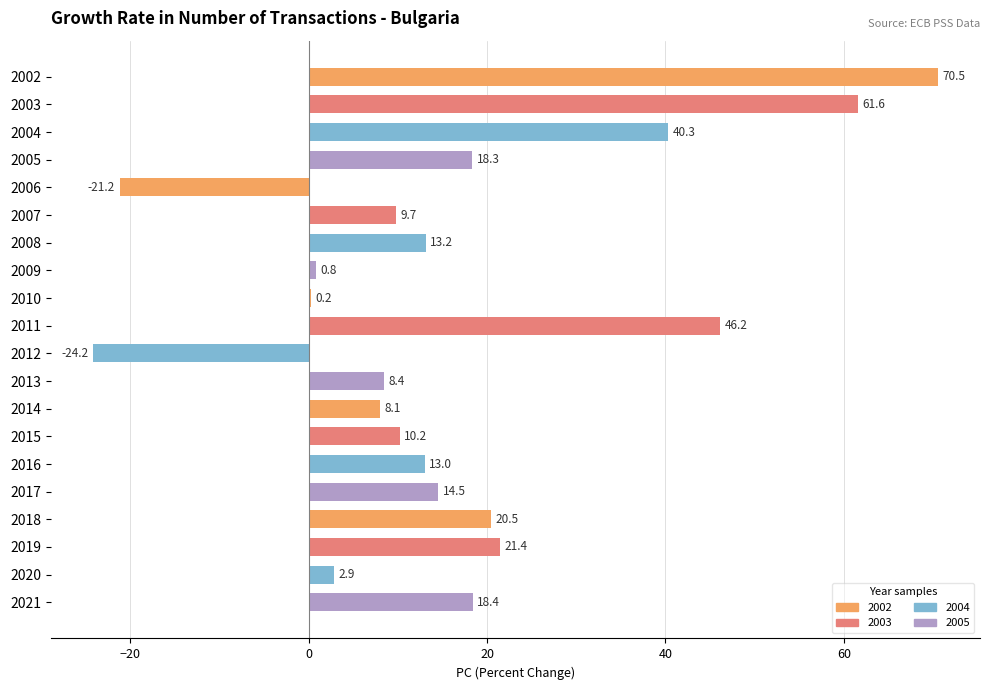

The value at 2005 is 10.5. True or false?

False